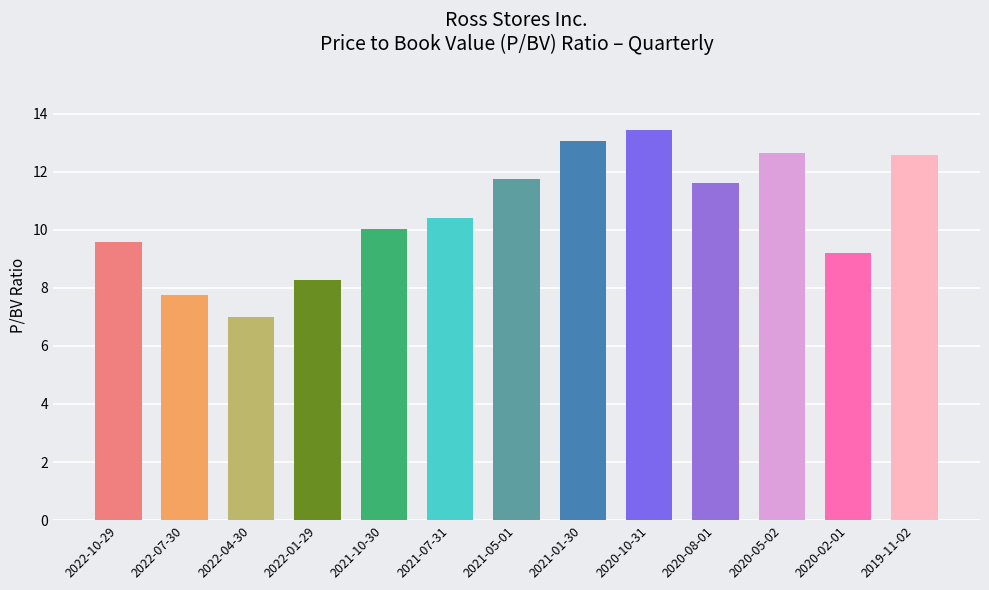

Reading right to left, list all the values displayed in this chart.

2019-11-02=12.6	2020-02-01=9.2	2020-05-02=12.6	2020-08-01=11.6	2020-10-31=13.4	2021-01-30=13.0	2021-05-01=11.7	2021-07-31=10.4	2021-10-30=10.0	2022-01-29=8.3	2022-04-30=7.0	2022-07-30=7.8	2022-10-29=9.6